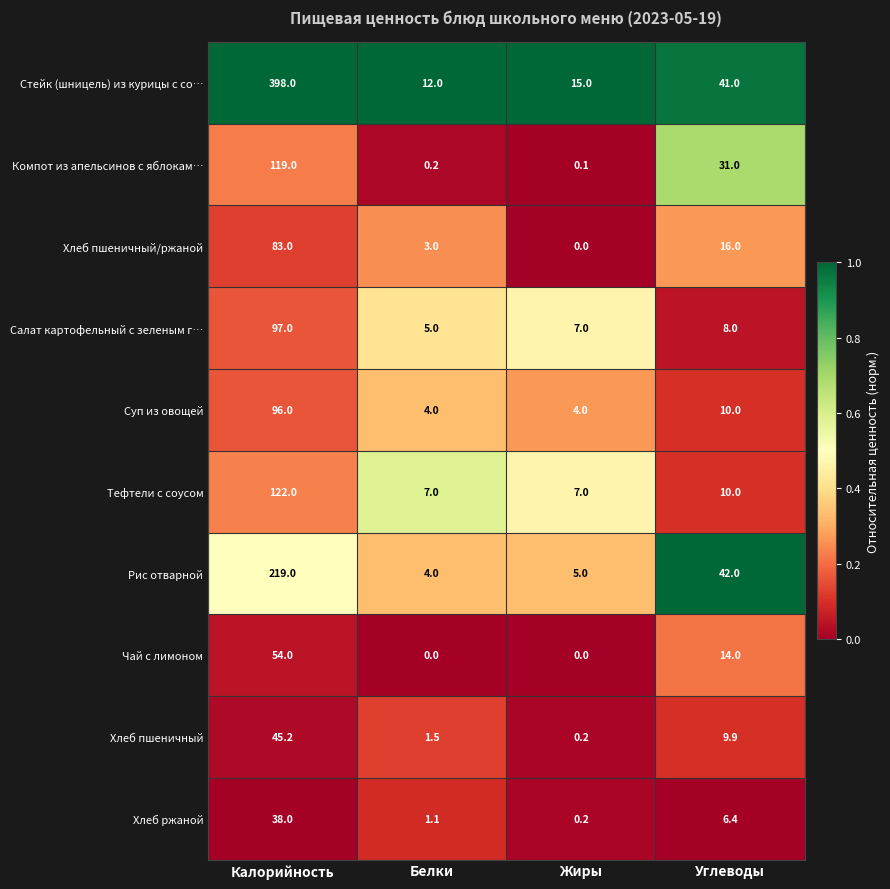

Which series has the largest total across all categories?

Стейк (шницель) из курицы с со…